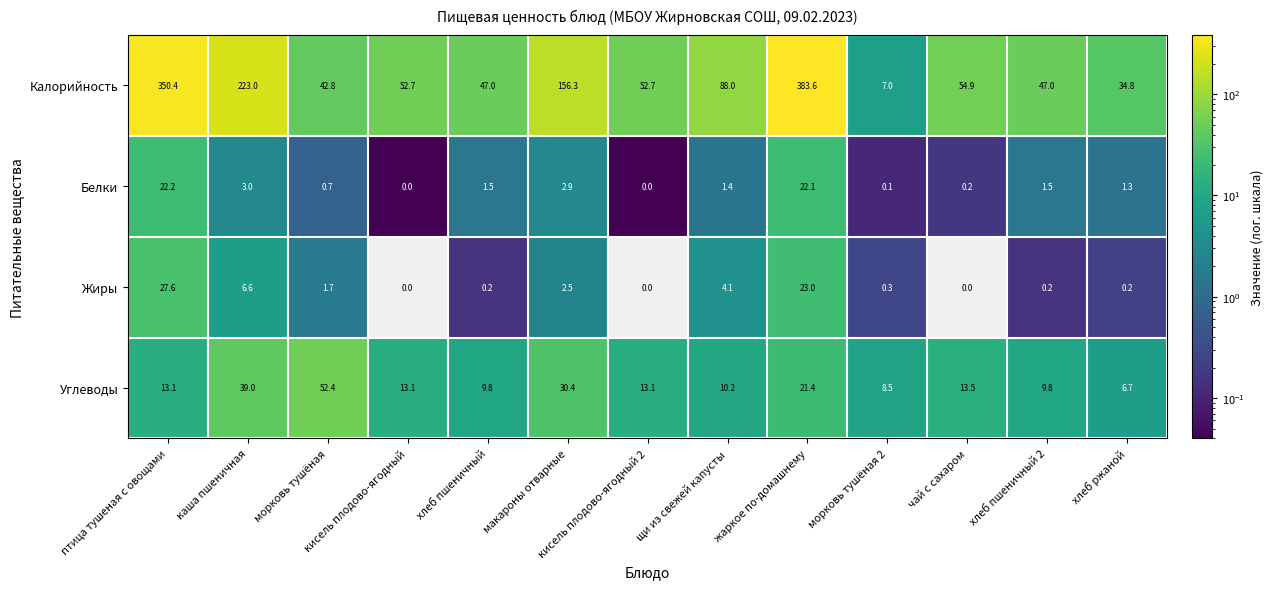

The Жиры series shows 0.0 at кисель плодово-ягодный. True or false?

True